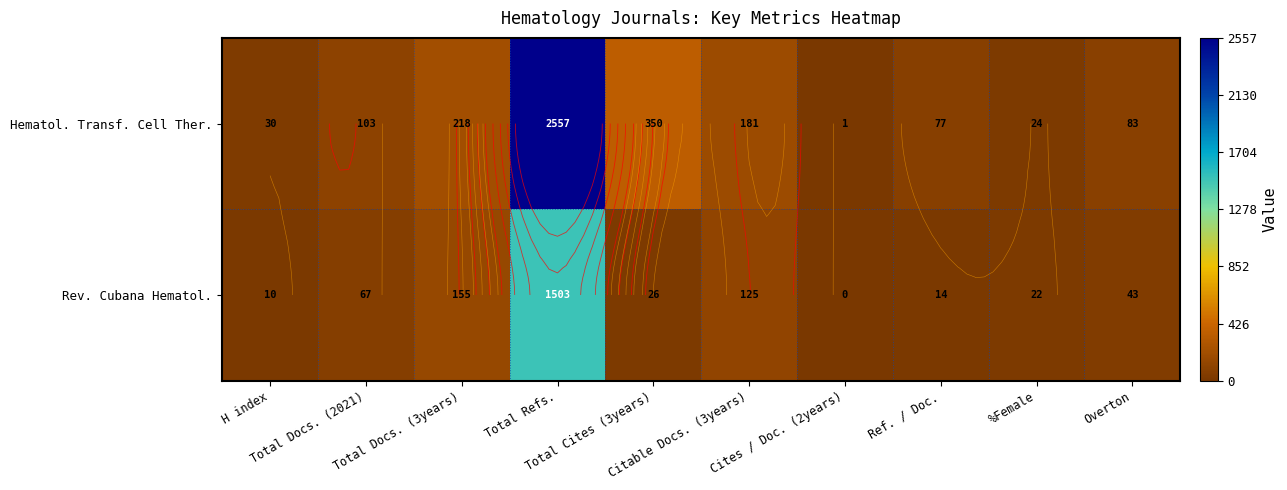

At Total Refs., list the series in order from smallest to largest.

Rev. Cubana Hematol., Hematol. Transf. Cell Ther.